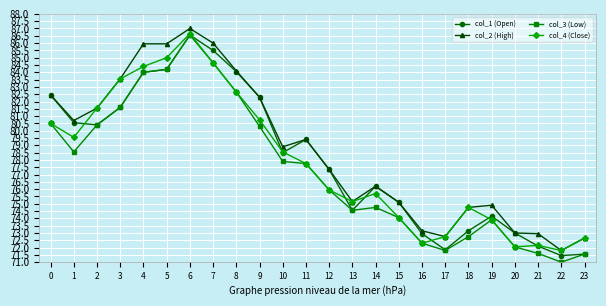

At which category does col_4 (Close) reach its first local peak?

6